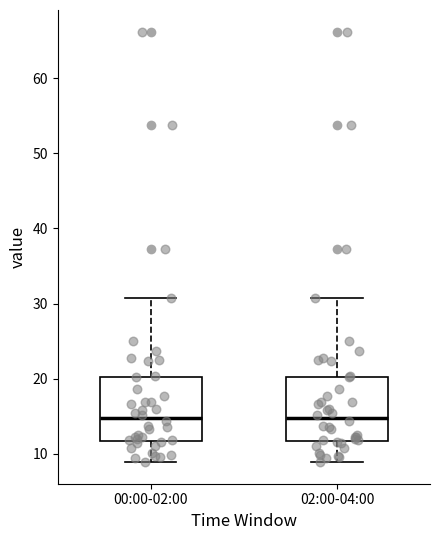

Reading left to right, transcribe this box plot: for each box, give where its median line is, the range the box spans, and where its two whiskers end, as read against the y-axis. The values are not printed on the chart, so give them approximately, as read against the axis.

00:00-02:00: median 15, box 12 to 20, whiskers 9 to 31
02:00-04:00: median 15, box 12 to 20, whiskers 9 to 31